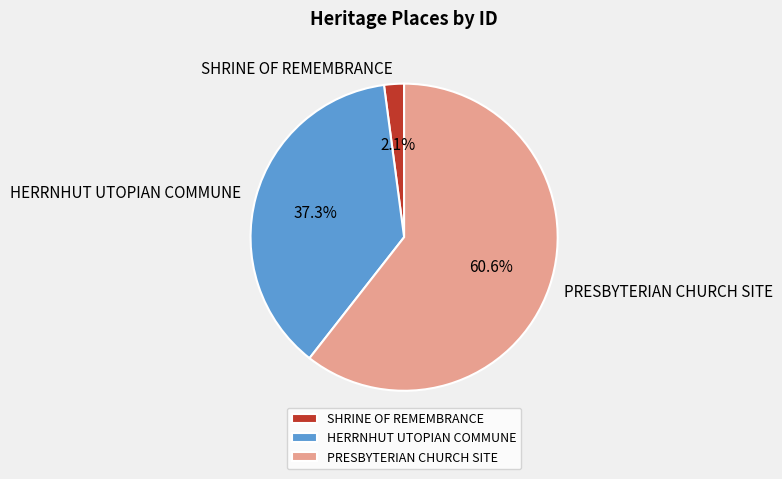

Does PRESBYTERIAN CHURCH SITE account for over 50% of the chart?

Yes